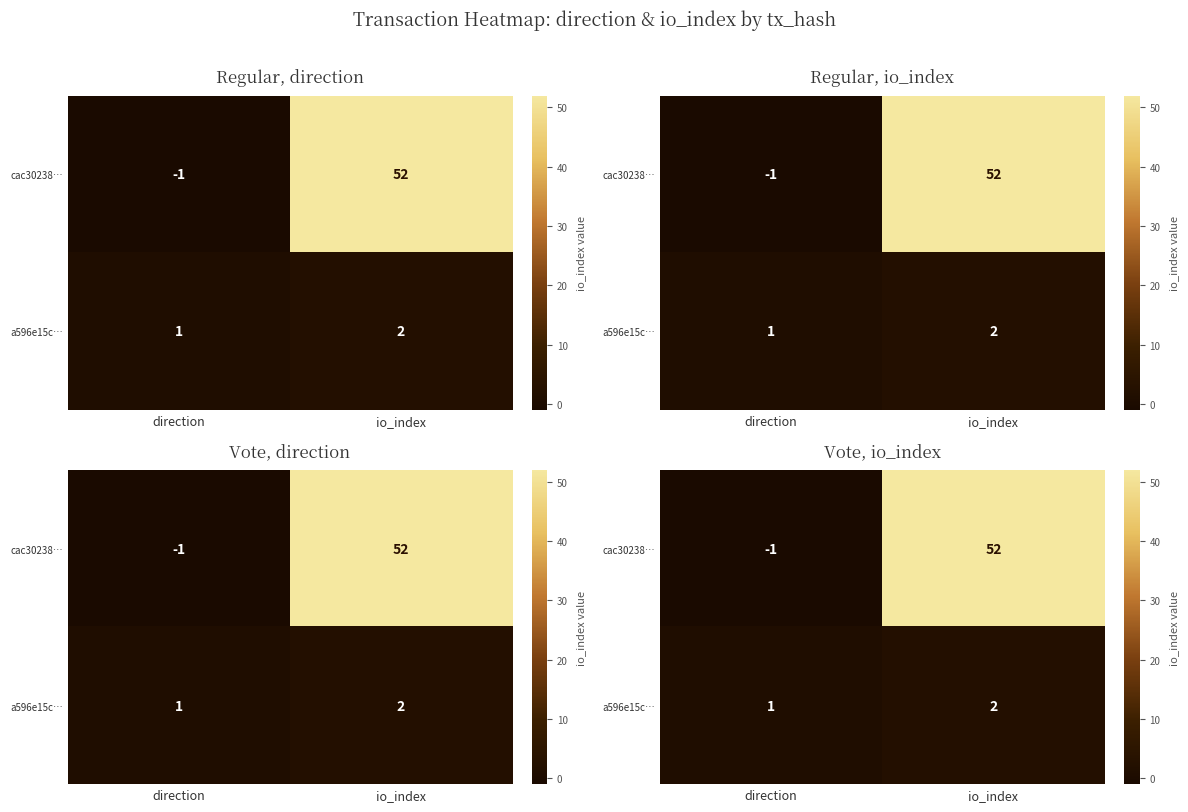

What is the difference between the highest and lowest values at direction?

2